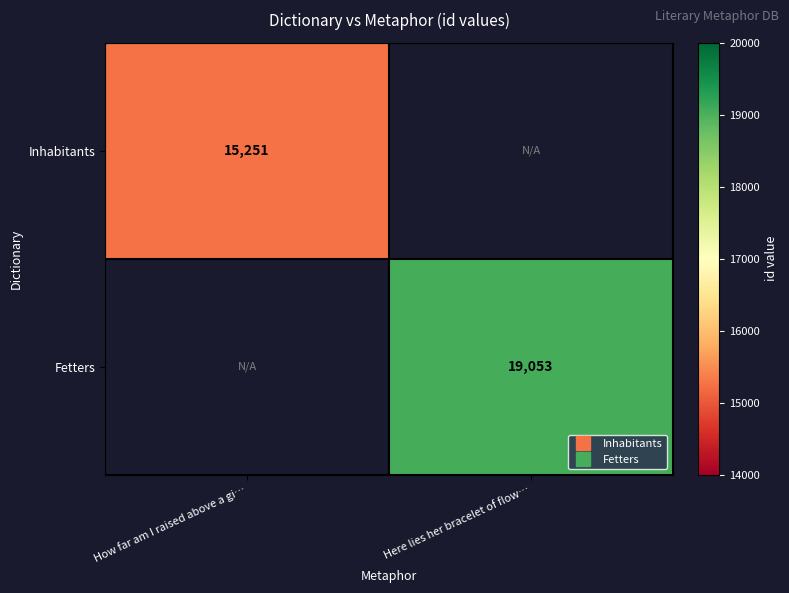

Is the value of Fetters at How far am I raised above a gi… greater than the value of Inhabitants at Here lies her bracelet of flow…?

No